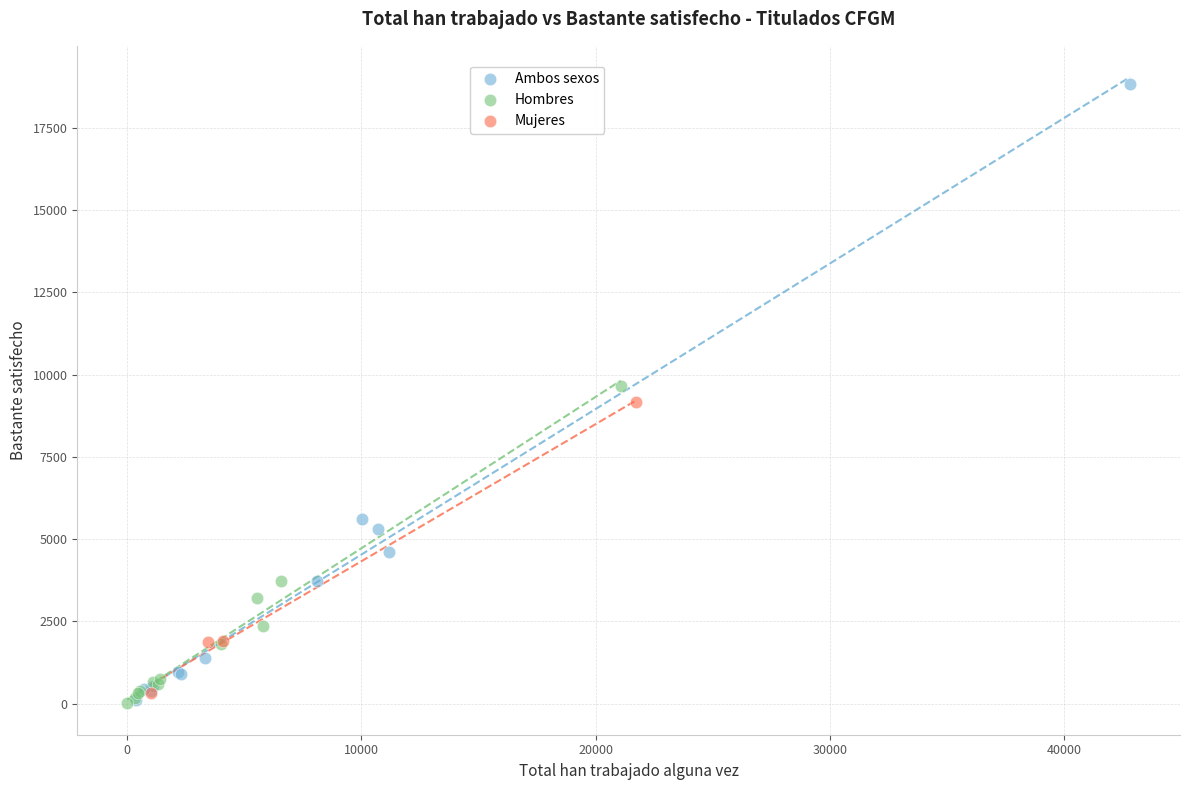

Which series has the largest Y range (max minus min)?

Ambos sexos